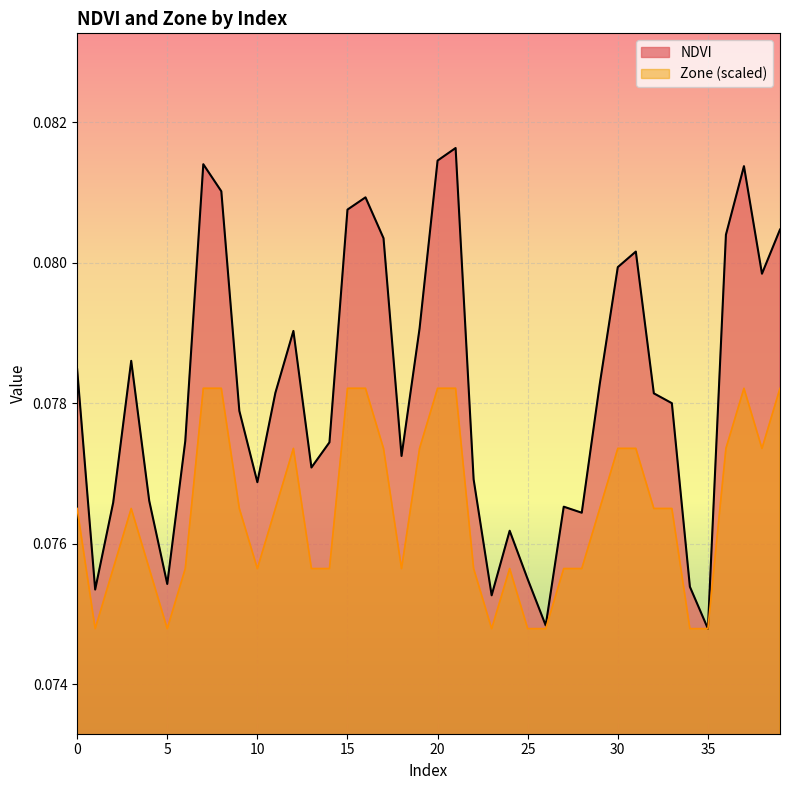

What are all the series names shown in the legend?

NDVI, Zone (scaled)